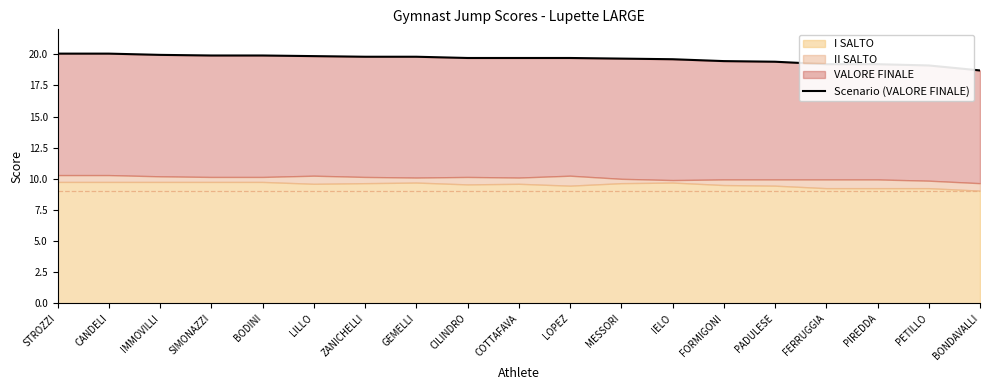

What is the label of the 4th point from the right?

FERRUGGIA